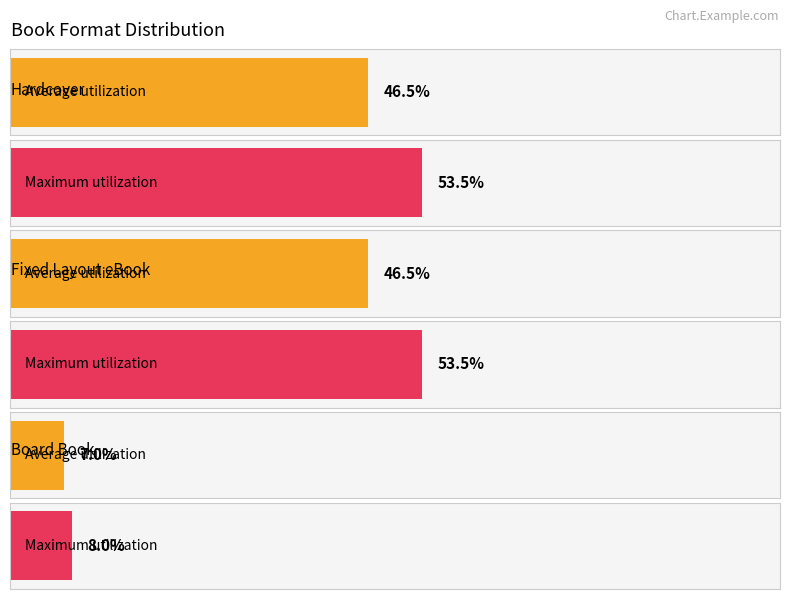

What is the label of the 1st bar from the left?

Hardcover